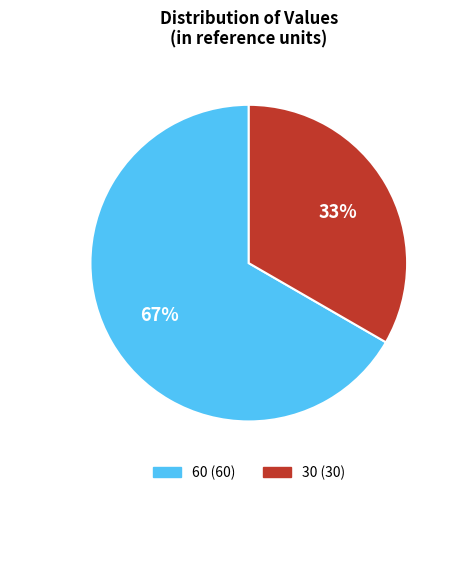

Is 60 the majority of the pie?

Yes